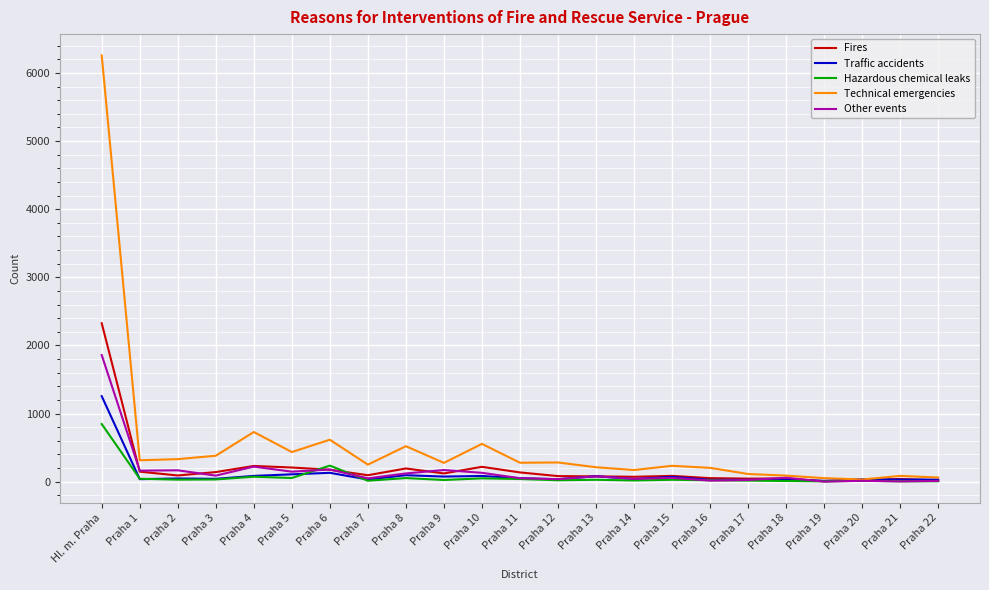

At how many categories does at least one series exceed 1253?

1